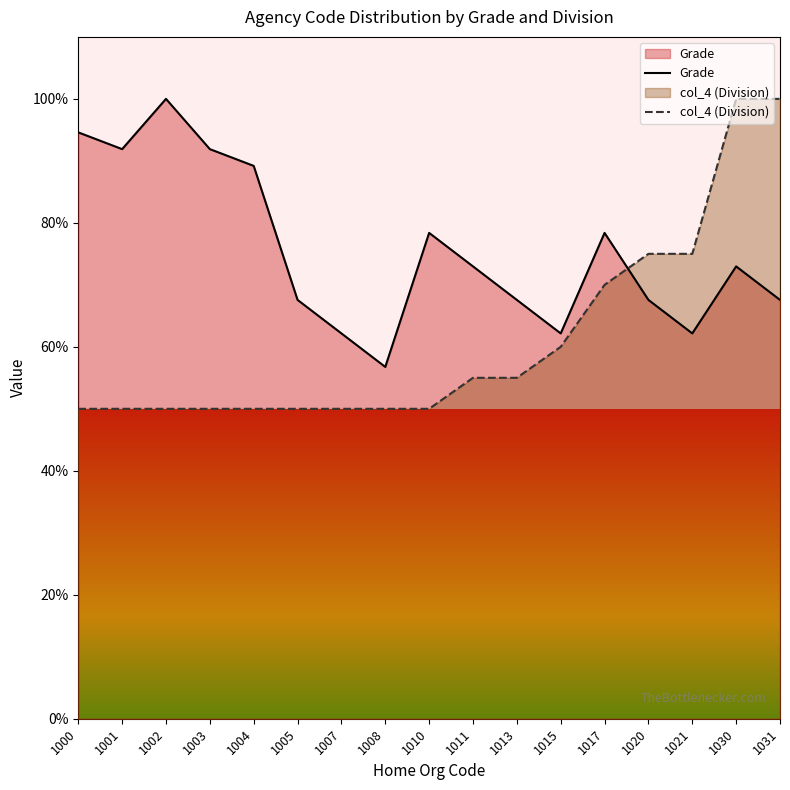

At which label does Grade reach its minimum?

1008